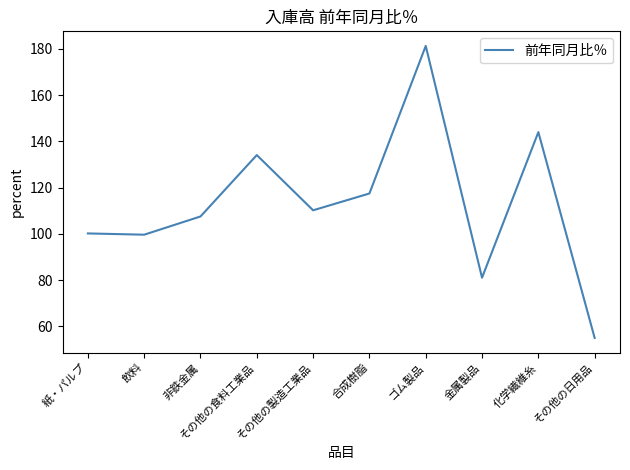

What is the difference between the maximum and minimum values?

126.2